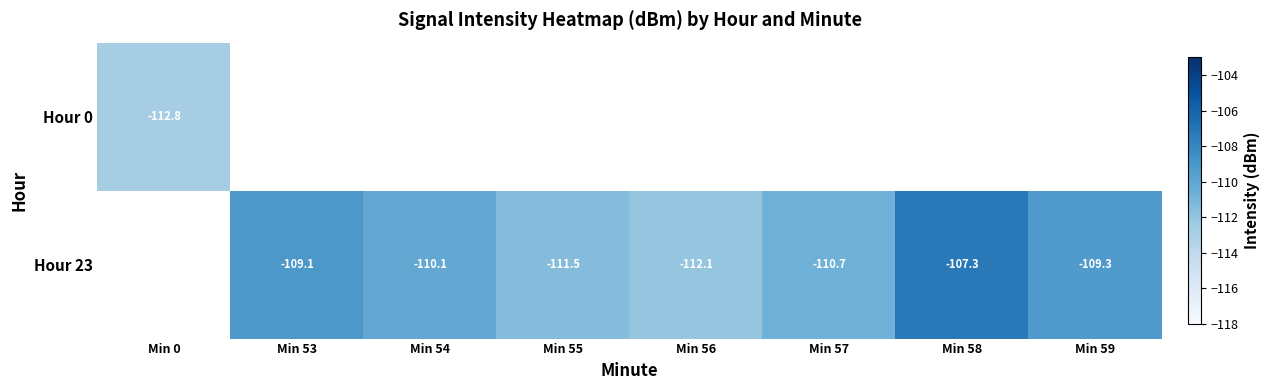

What is the difference between the Hour 23 values at Min 57 and Min 56?

1.4